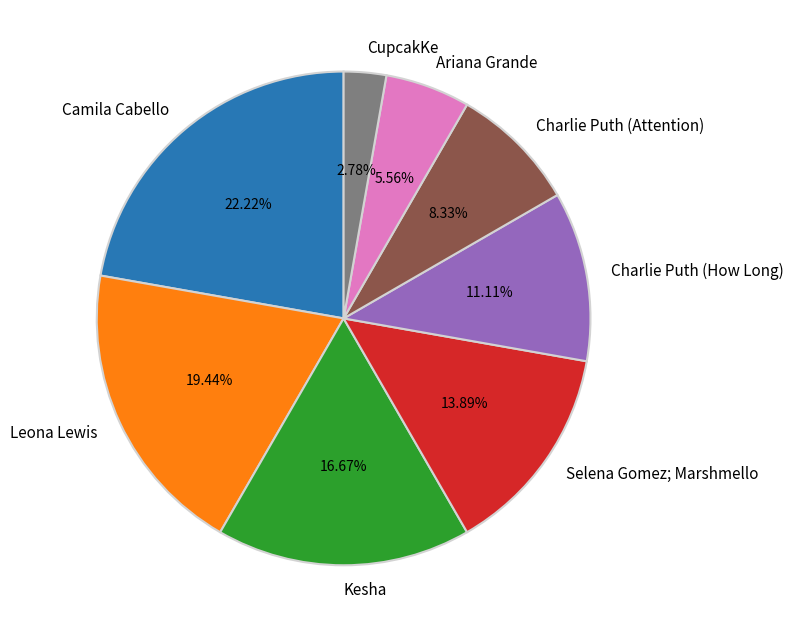

Approximately how many times larger is the value at Ariana Grande compared to Kesha?

0.3